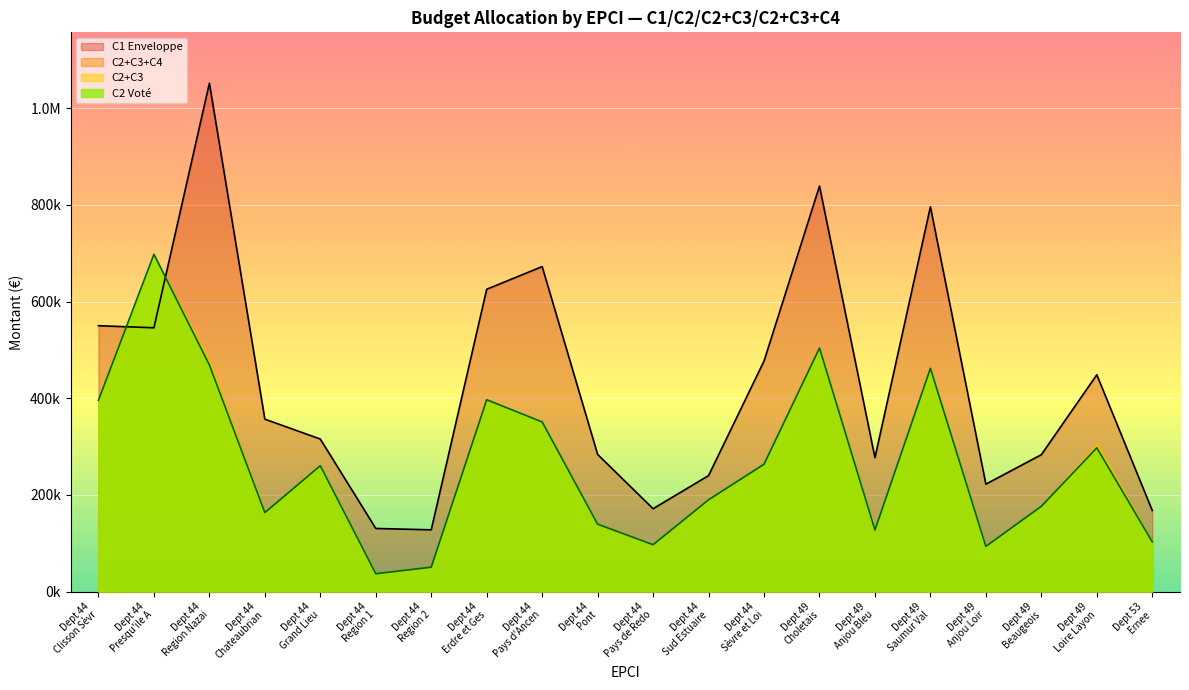

Does the chart display data point markers on the line(s)?

No